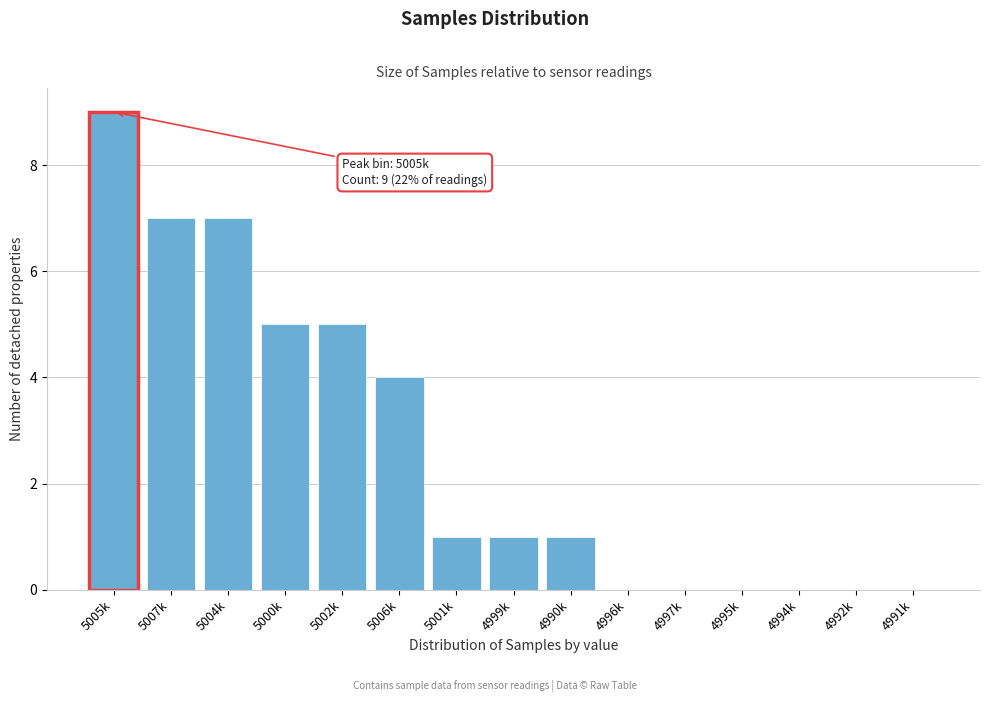

Reading left to right, extract all data points from this chart.

5005k=9	5007k=7	5004k=7	5000k=5	5002k=5	5006k=4	5001k=1	4999k=1	4990k=1	4996k=0	4997k=0	4995k=0	4994k=0	4992k=0	4991k=0